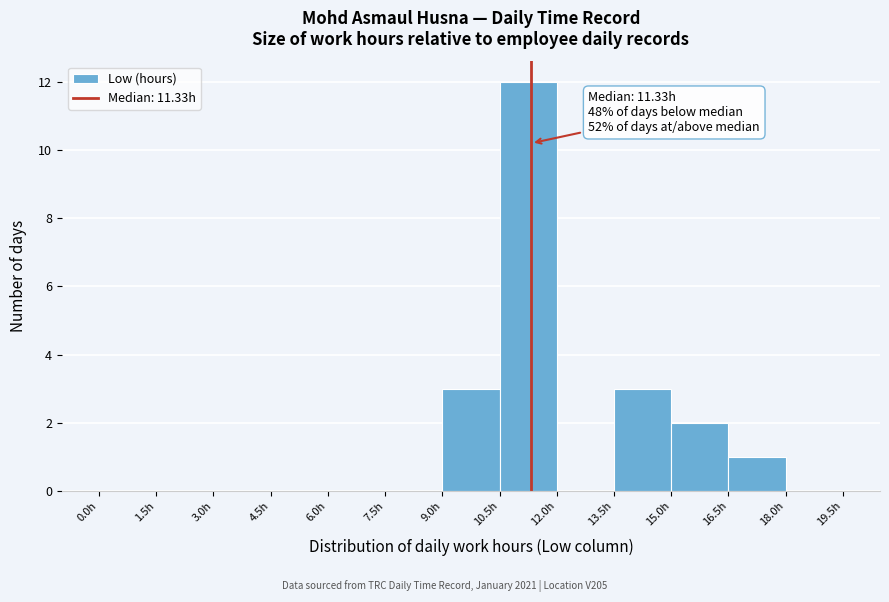

Which range on the x-axis has the tallest bar?

10.5 to 12.0